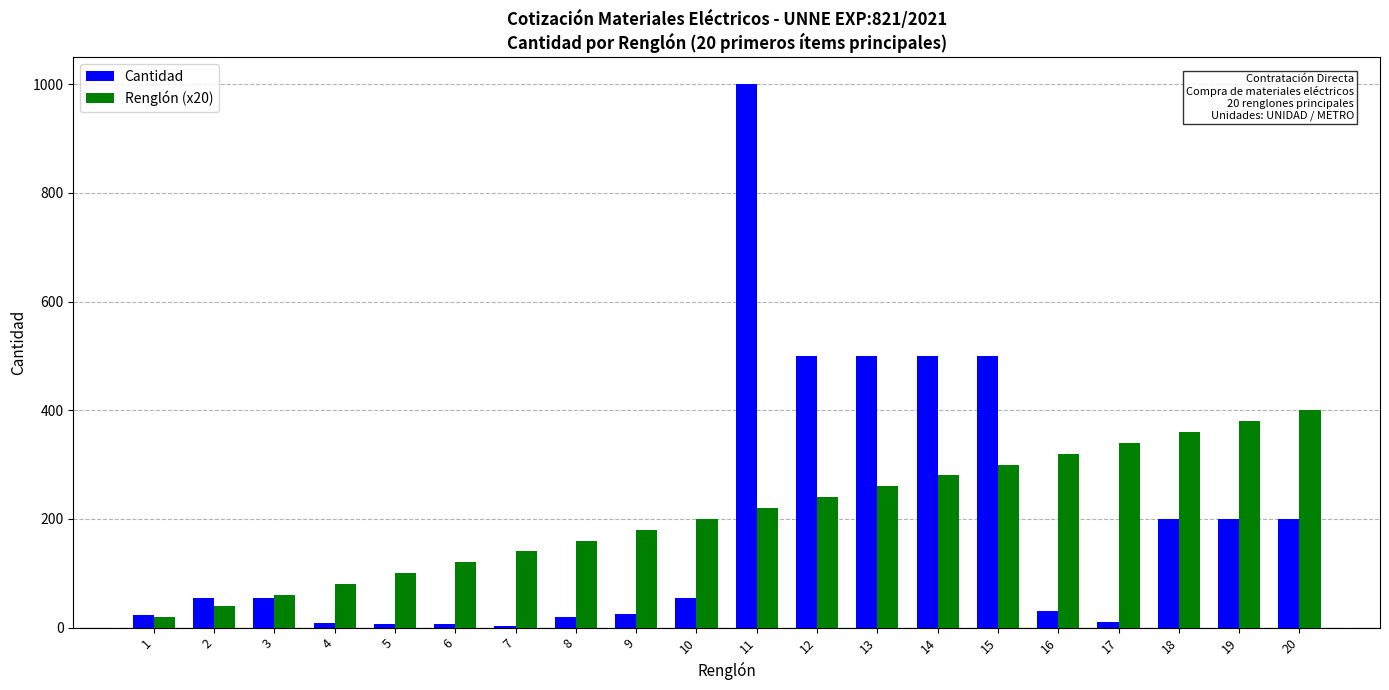

The value of Renglón (x20) at 14 is 418. True or false?

False